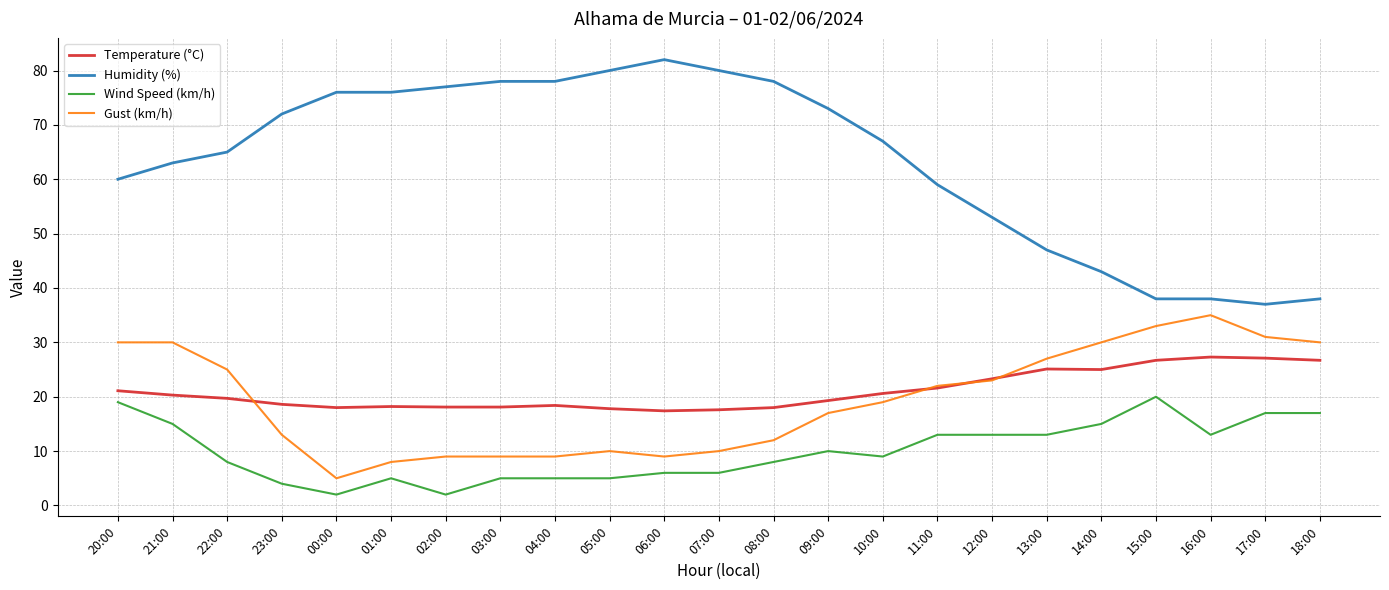

True or false: Gust (km/h) and Humidity (%) cross at least once.

False